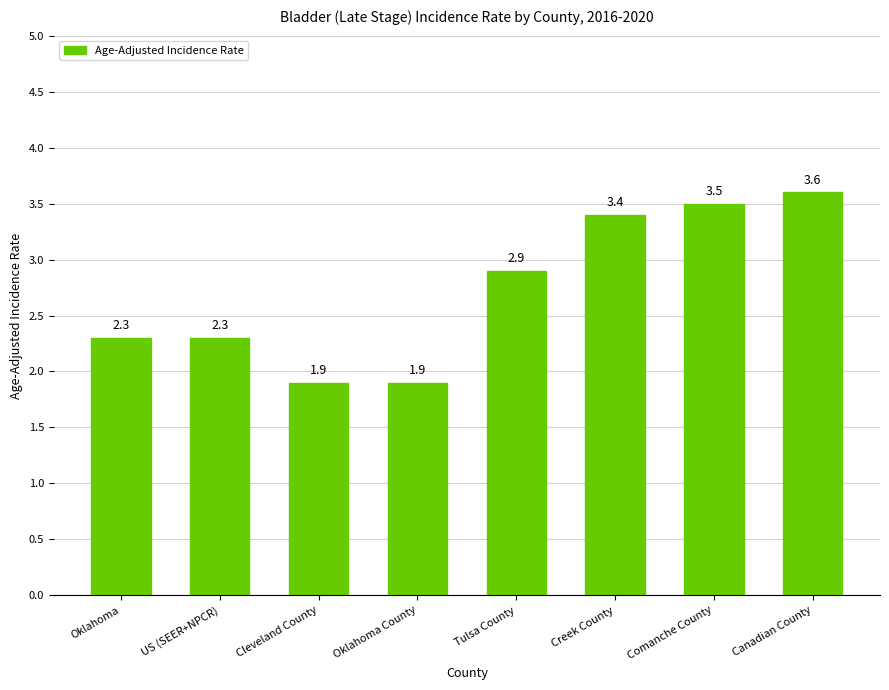

What is the ratio of the value at Oklahoma to the value at Oklahoma County?

1.2